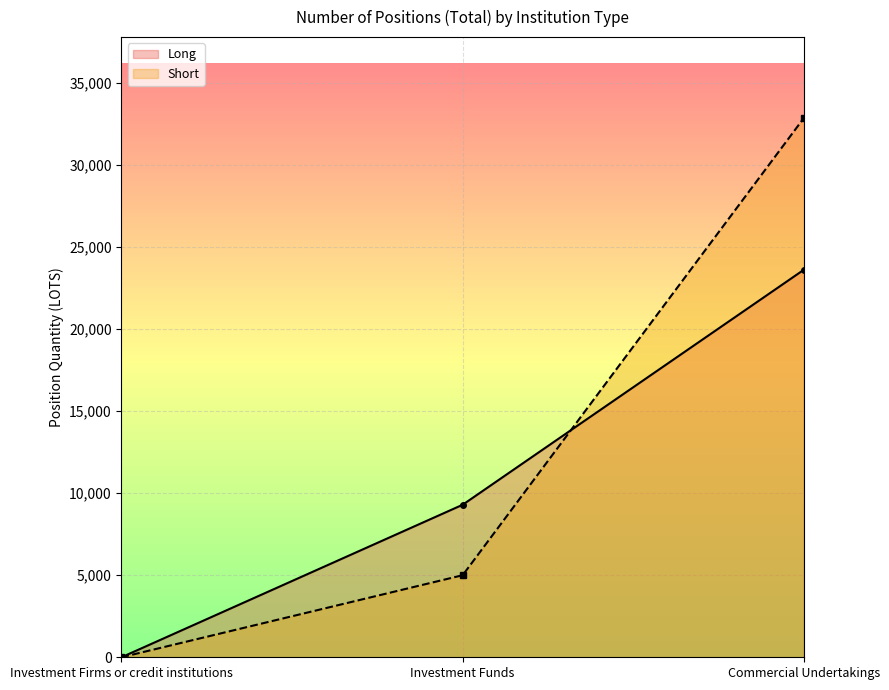

How many data points in Short are above 4997?

2